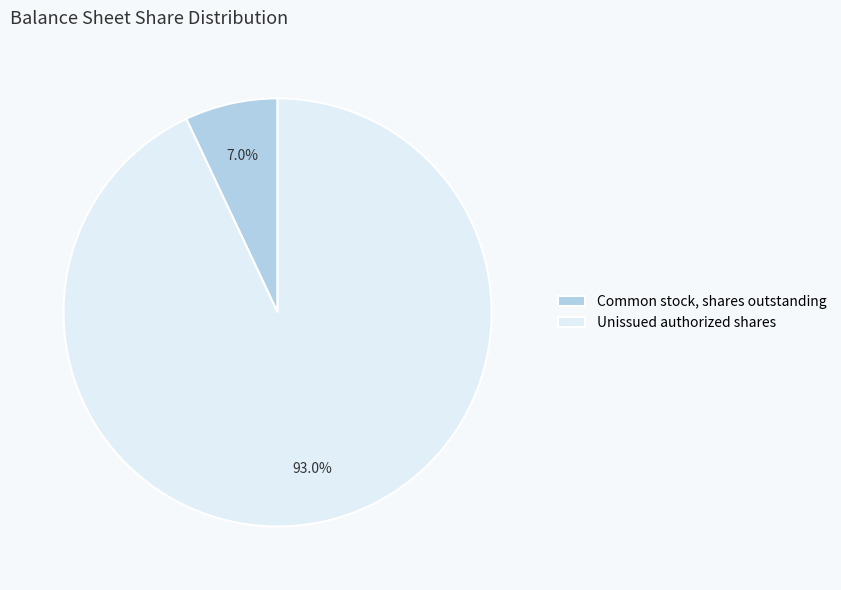

Which has a higher value, Common stock, shares outstanding or Unissued authorized shares?

Unissued authorized shares